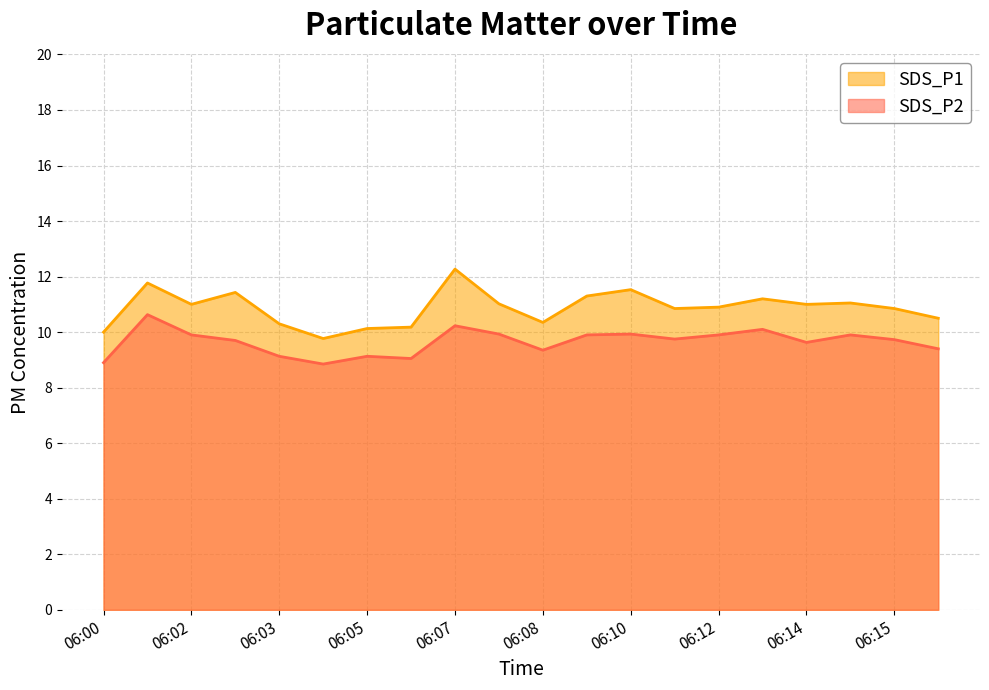

Count the number of data series in this chart.

2